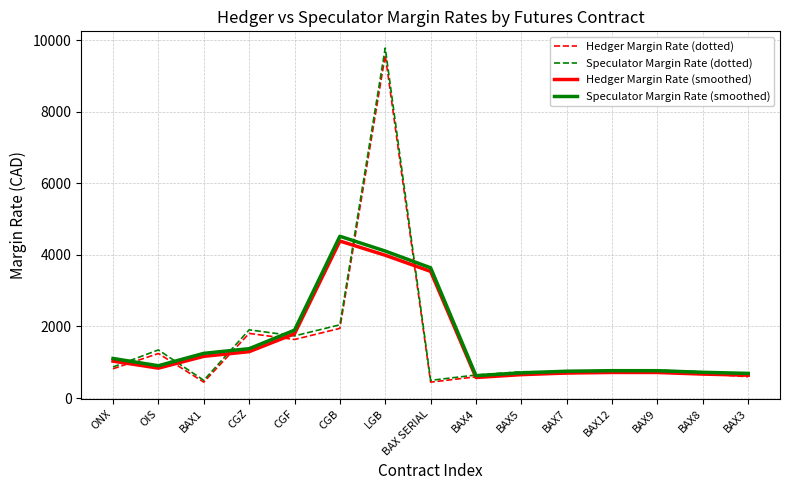

The value of Speculator Margin Rate (dotted) at ONX is 869.0. True or false?

True